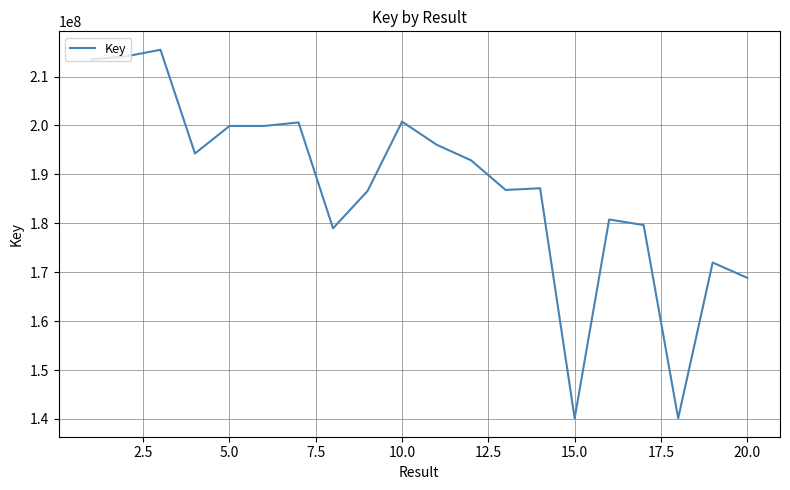

What is the difference between the maximum and minimum values?

75342988